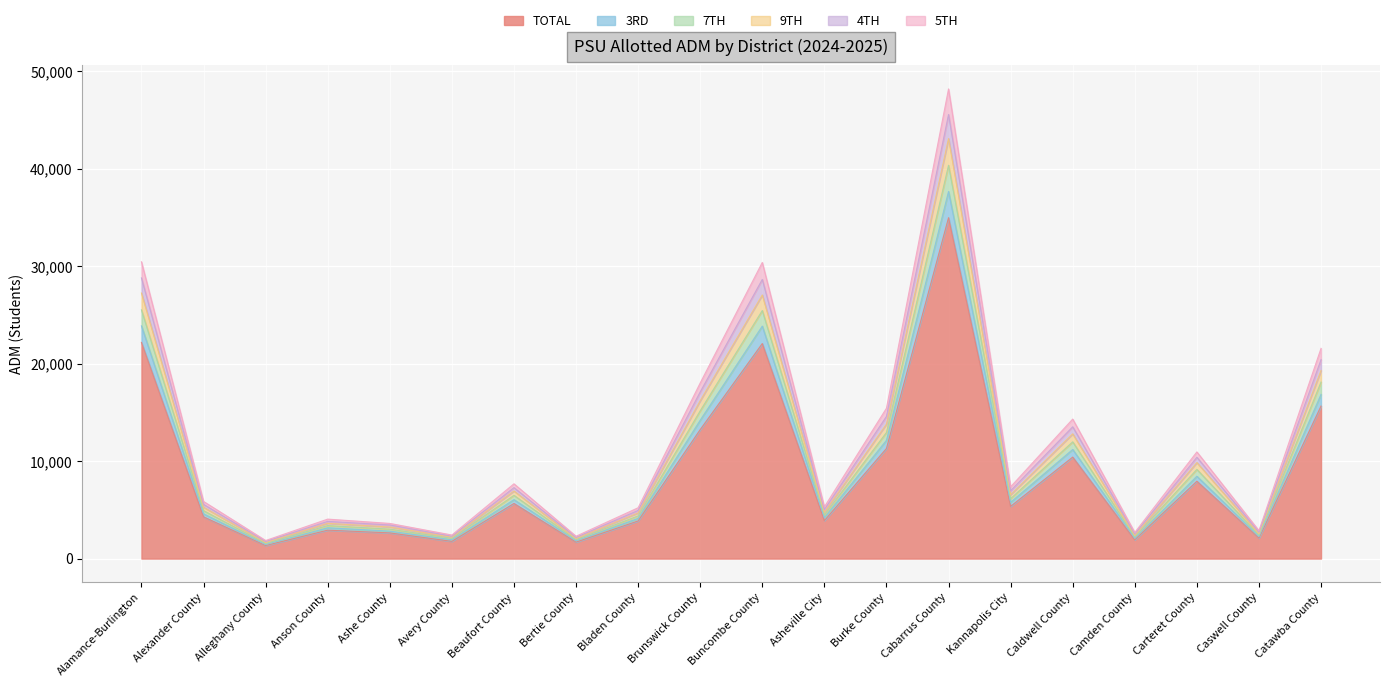

The value of TOTAL at Alexander County is 4284. True or false?

True